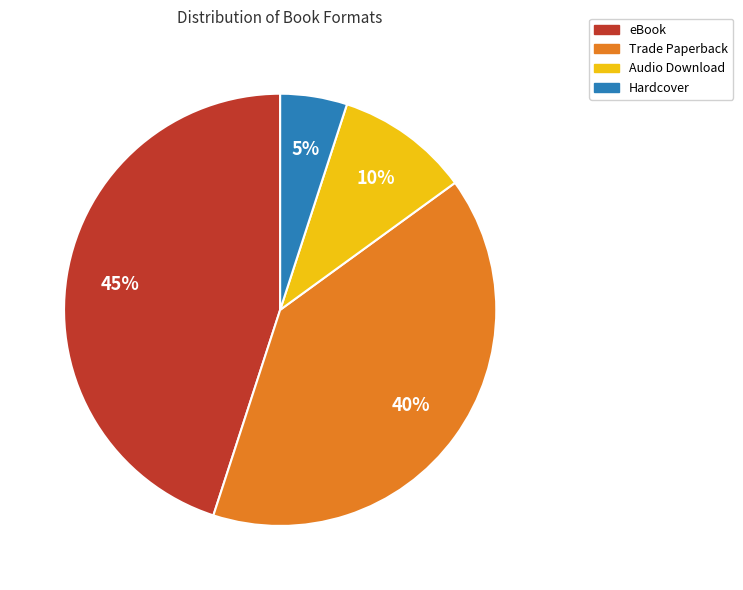

To the nearest percent, what is the average slice percentage?

25%